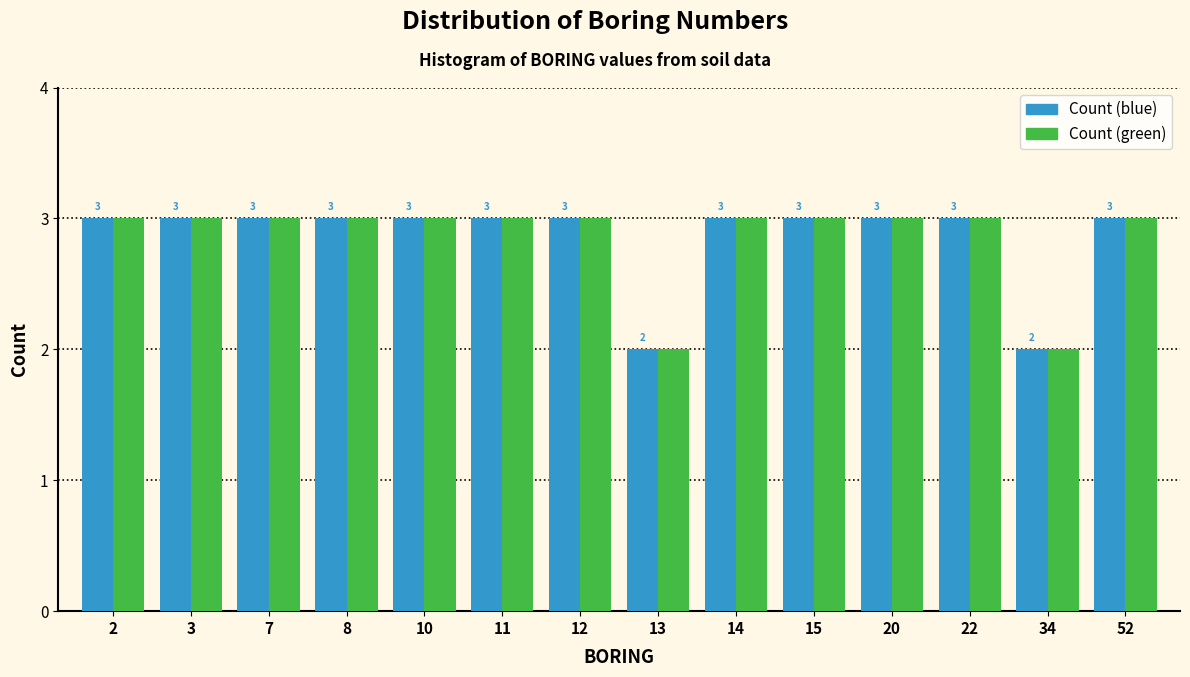

Reading right to left, list all the values displayed in this chart.

Count (blue): 52=3	34=2	22=3	20=3	15=3	14=3	13=2	12=3	11=3	10=3	8=3	7=3	3=3	2=3
Count (green): 52=3	34=2	22=3	20=3	15=3	14=3	13=2	12=3	11=3	10=3	8=3	7=3	3=3	2=3